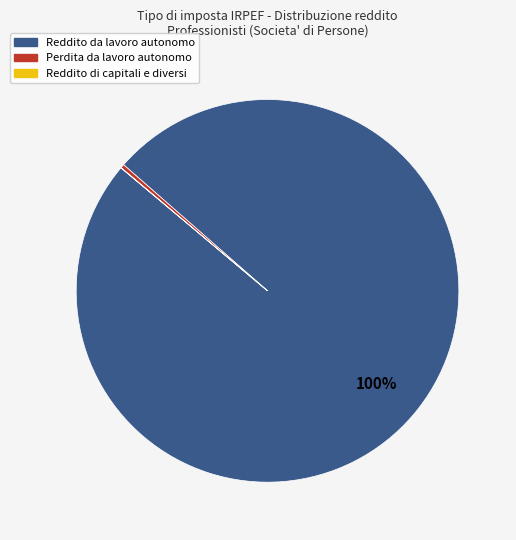

The Perdita da lavoro autonomo slice represents 0% of the pie. True or false?

True